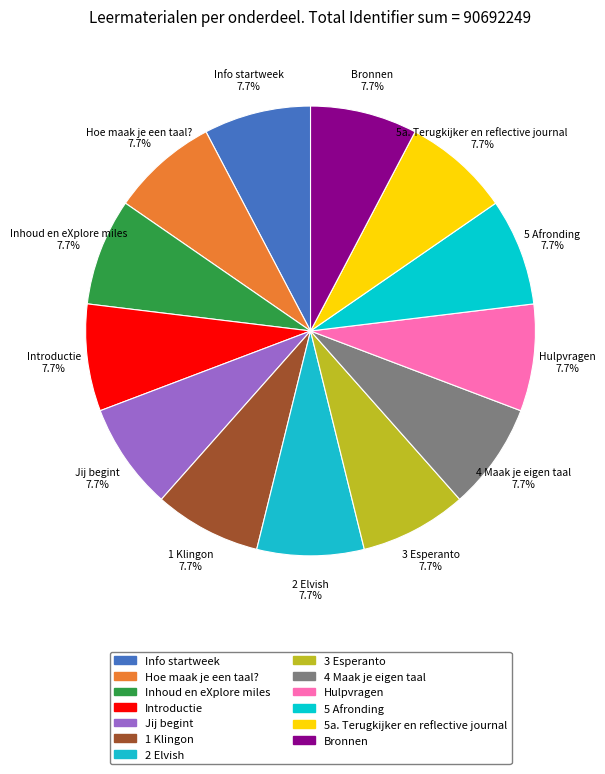

Approximately how many times larger is the value at 2 Elvish compared to 4 Maak je eigen taal?

1.0